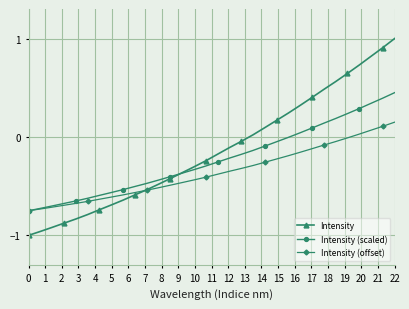

Which series has the largest range (max minus min)?

Intensity